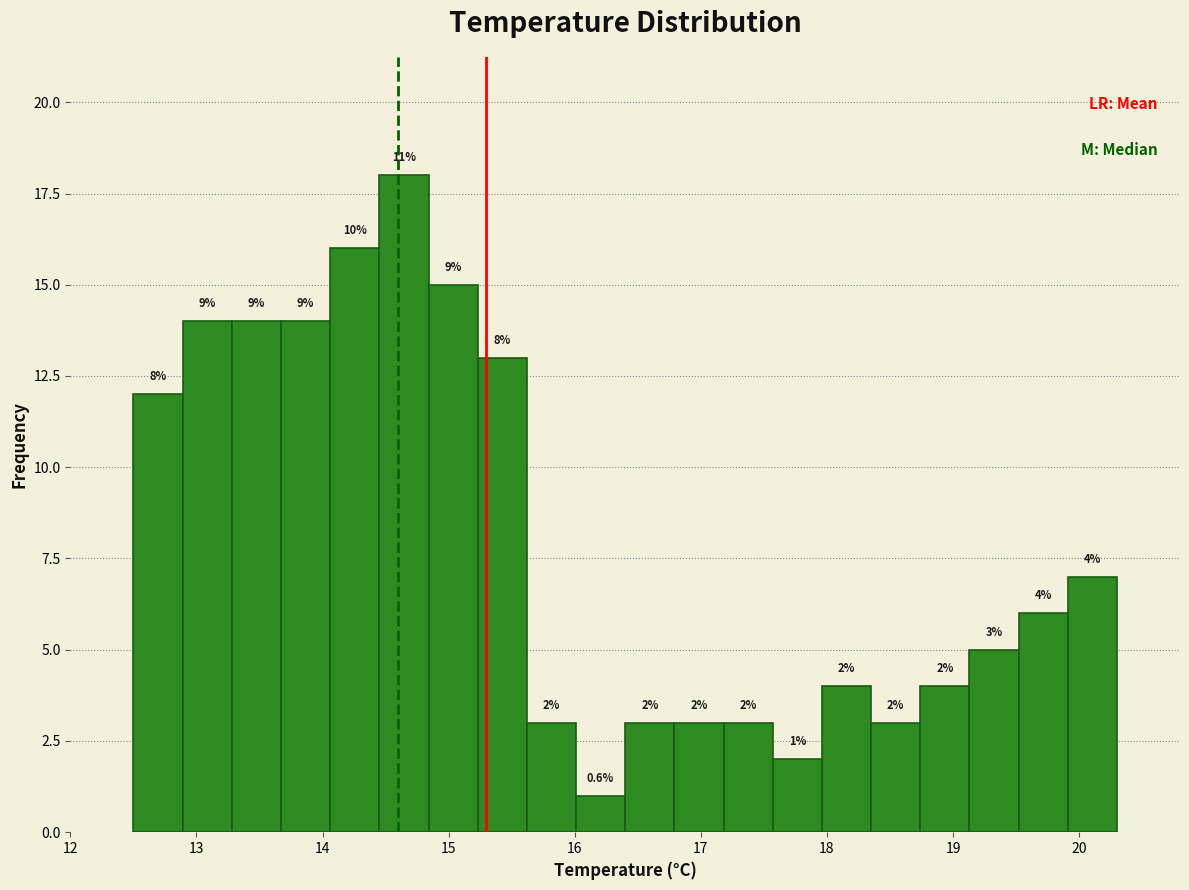

Around what value on the x-axis is the tallest bar? Give the approximate position of its centre, as read against the axis.

14.6